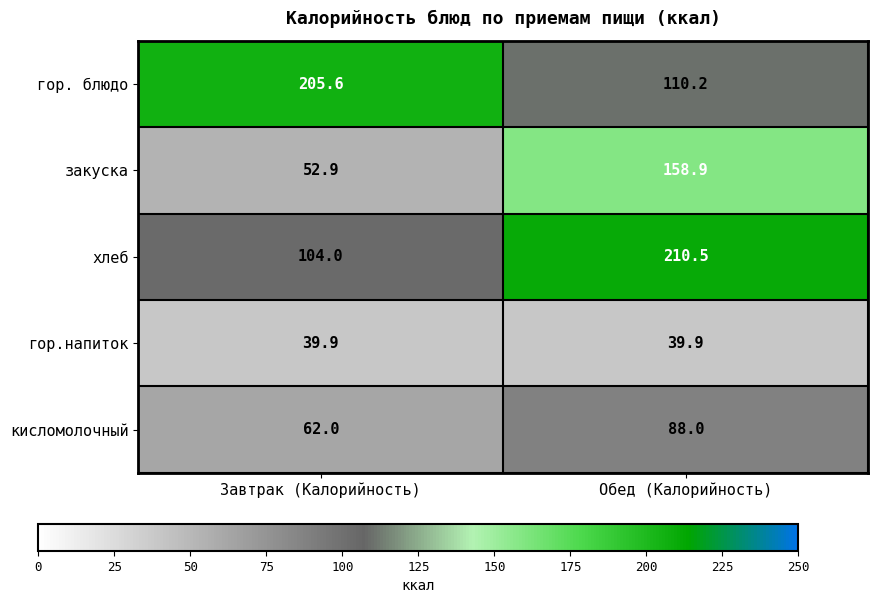

Between Завтрак (Калорийность) and Обед (Калорийность), which series saw the biggest shift?

хлеб